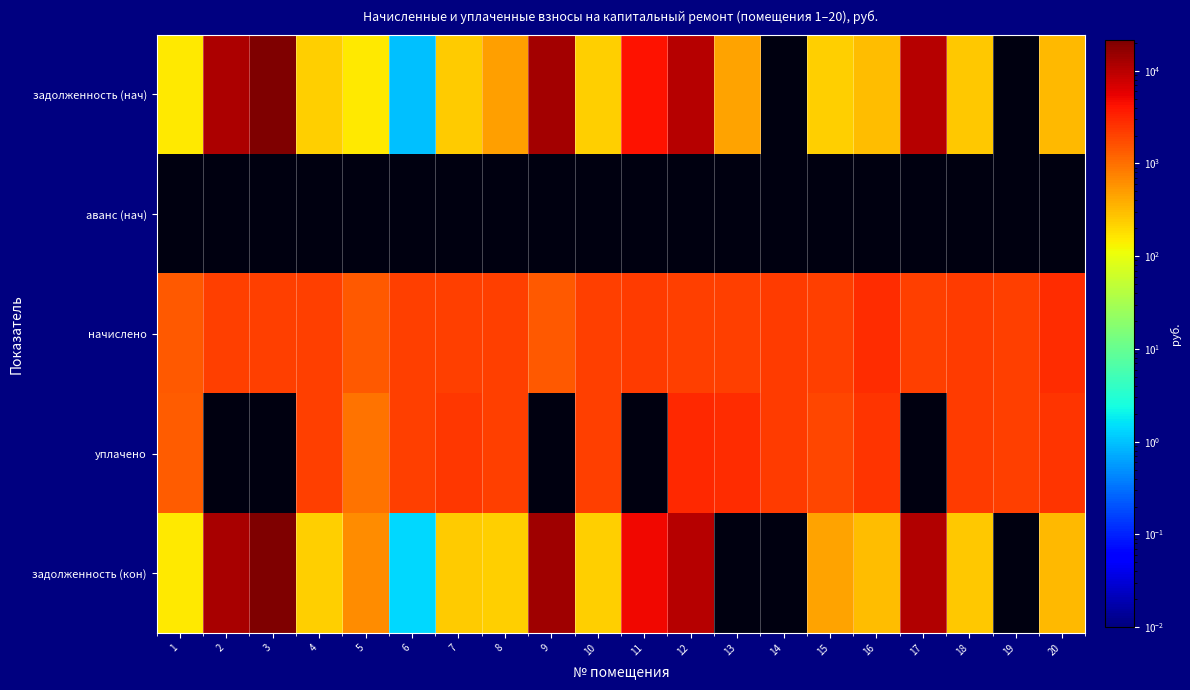

What is the total value across all series at 18?

5024.4